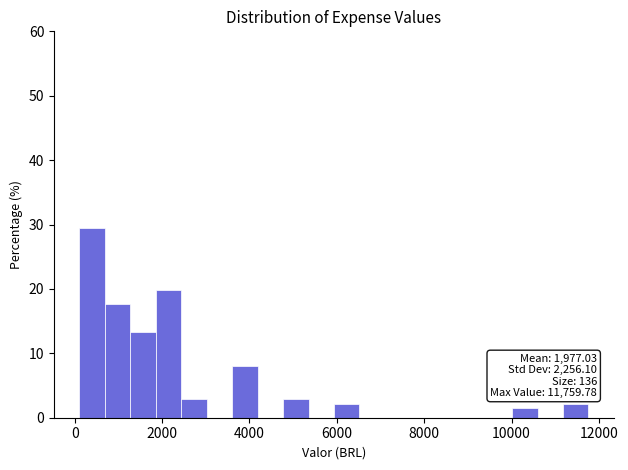

Around what value on the x-axis is the tallest bar? Give the approximate position of its centre, as read against the axis.

400